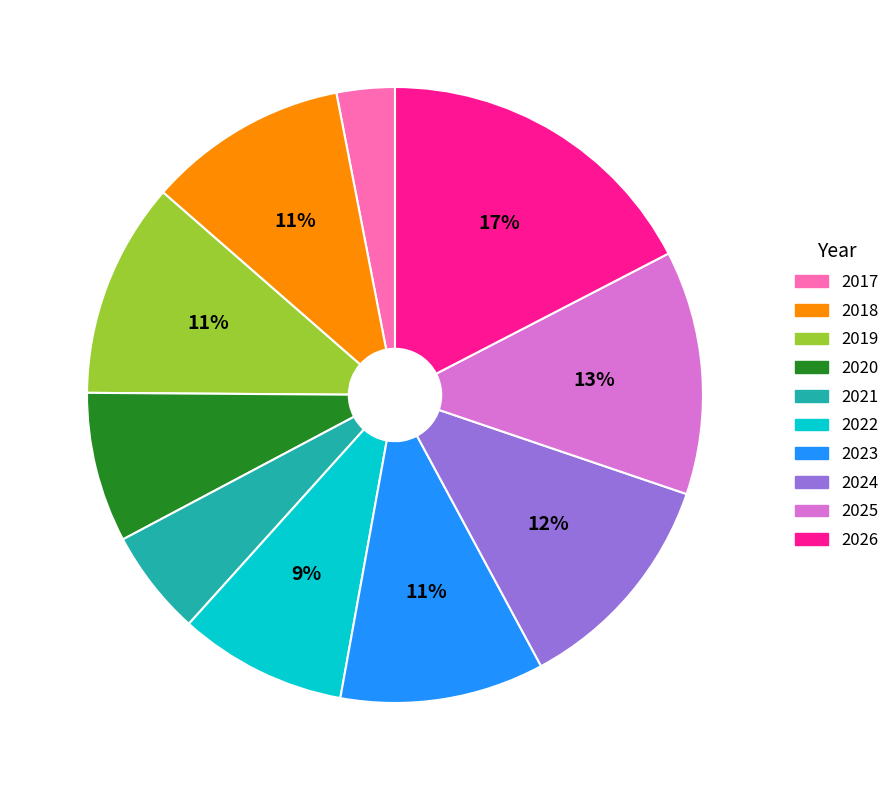

To the nearest percent, what percentage of the pie is 2019?

11%